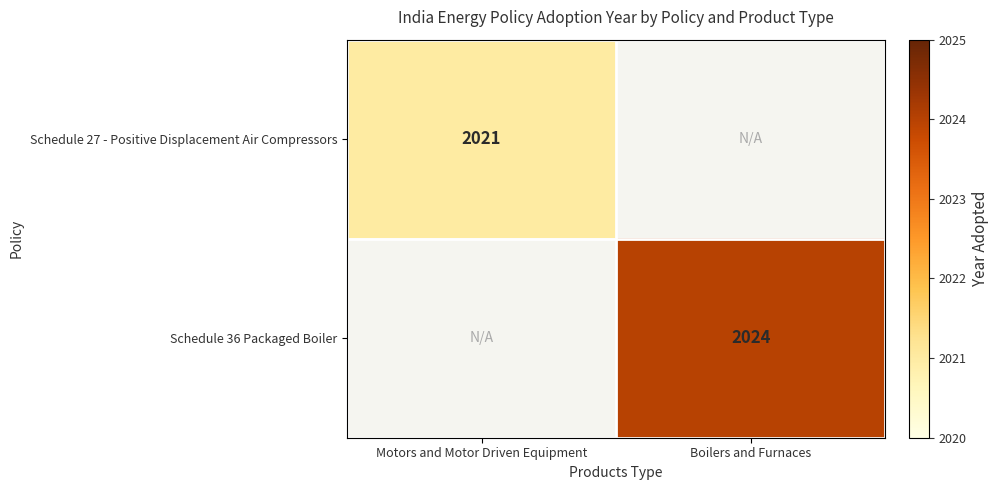

Is the value of Schedule 27 - Positive Displacement Air Compressors at Motors and Motor Driven Equipment greater than the value of Schedule 36 Packaged Boiler at Boilers and Furnaces?

No